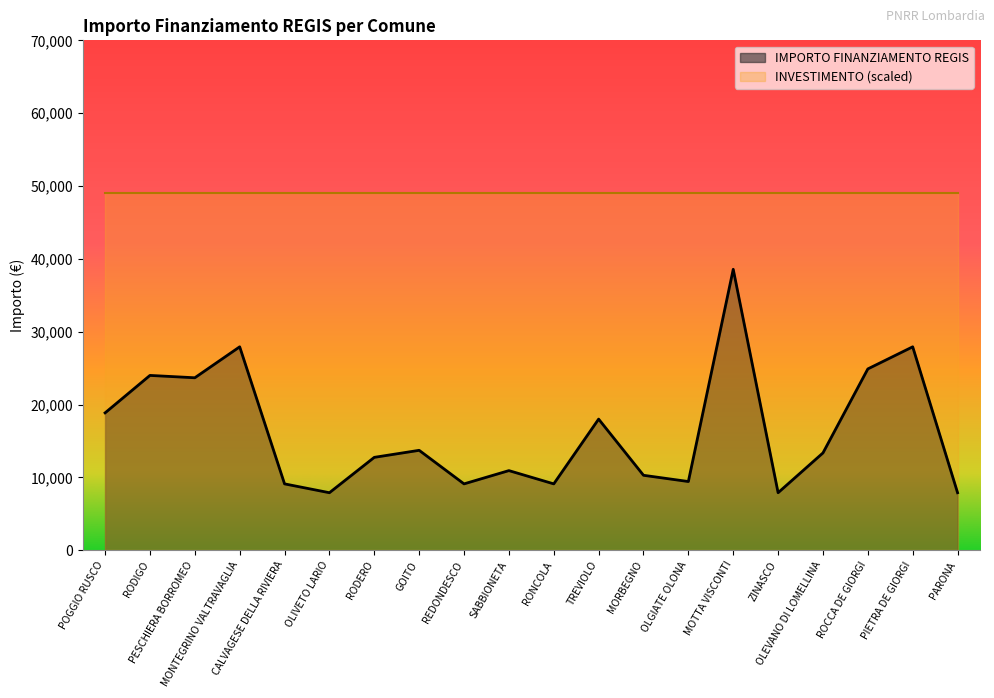

List the labels in order of value, largest first.

MOTTA VISCONTI, MONTEGRINO VALTRAVAGLIA, PIETRA DE GIORGI, ROCCA DE GIORGI, RODIGO, PESCHIERA BORROMEO, POGGIO RUSCO, TREVIOLO, GOITO, OLEVANO DI LOMELLINA, RODERO, SABBIONETA, MORBEGNO, OLGIATE OLONA, CALVAGESE DELLA RIVIERA, REDONDESCO, RONCOLA, OLIVETO LARIO, ZINASCO, PARONA